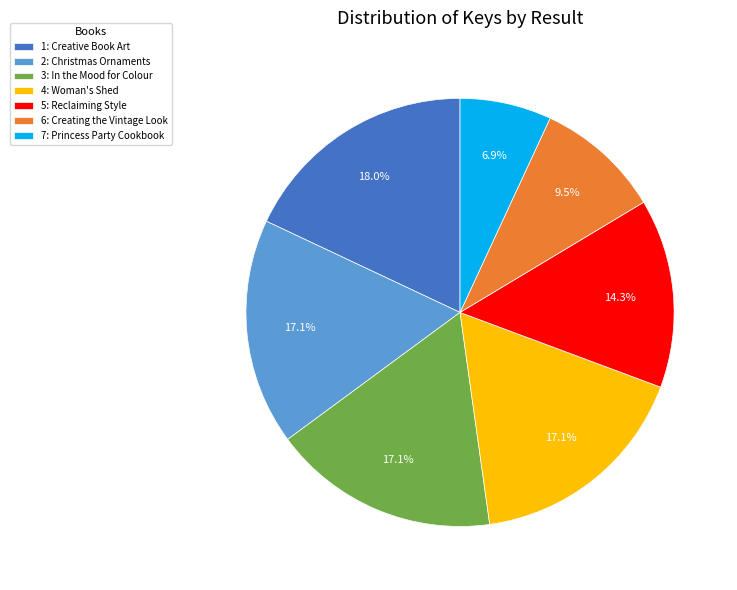

The 4: Woman's Shed slice represents 17% of the pie. True or false?

True